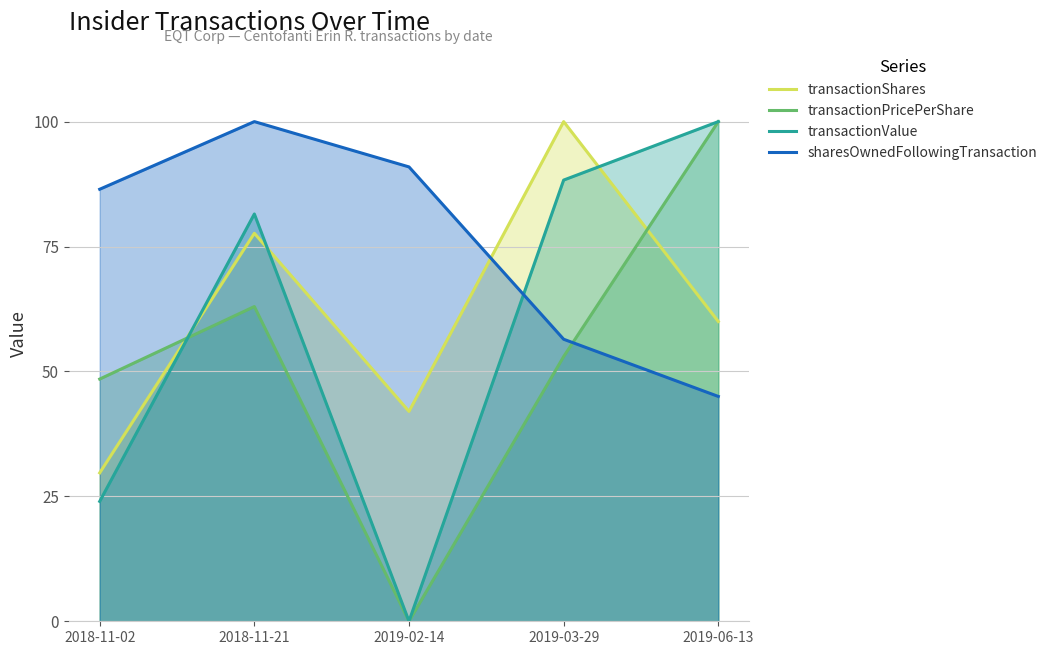

What is the value of the transactionShares point at the 4th from the left?

100.0